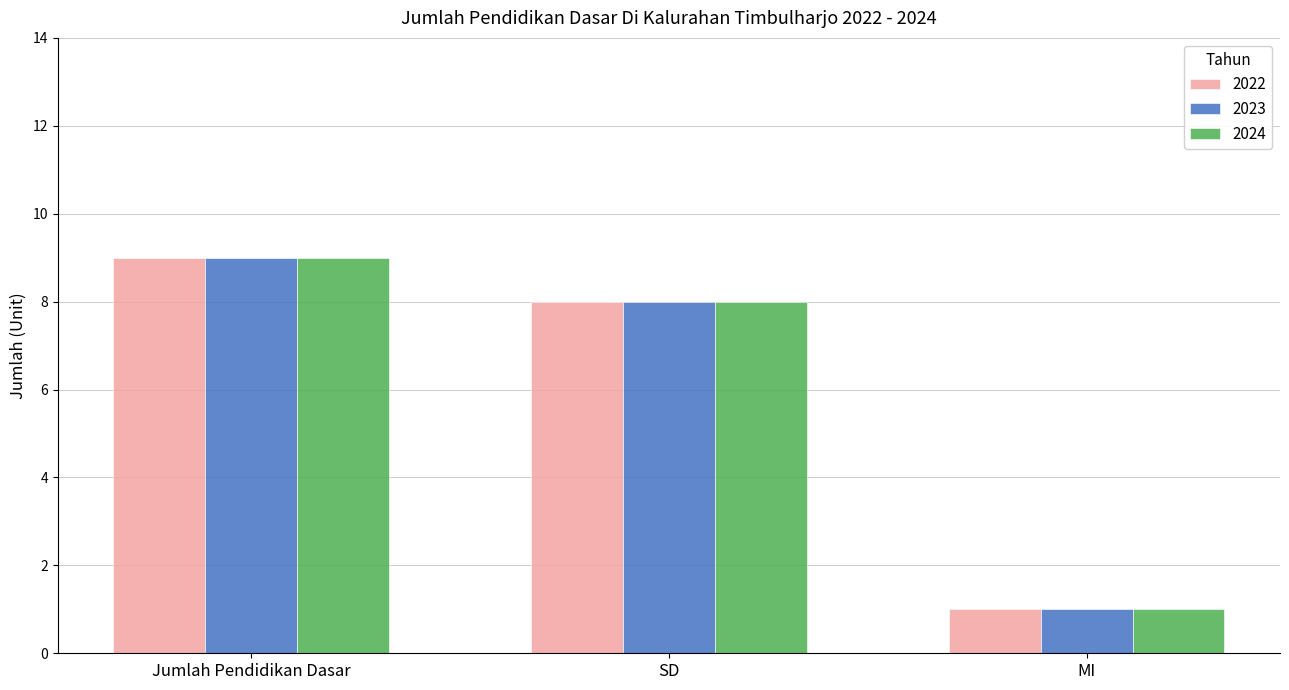

What is the average value of the 2024 series?

6